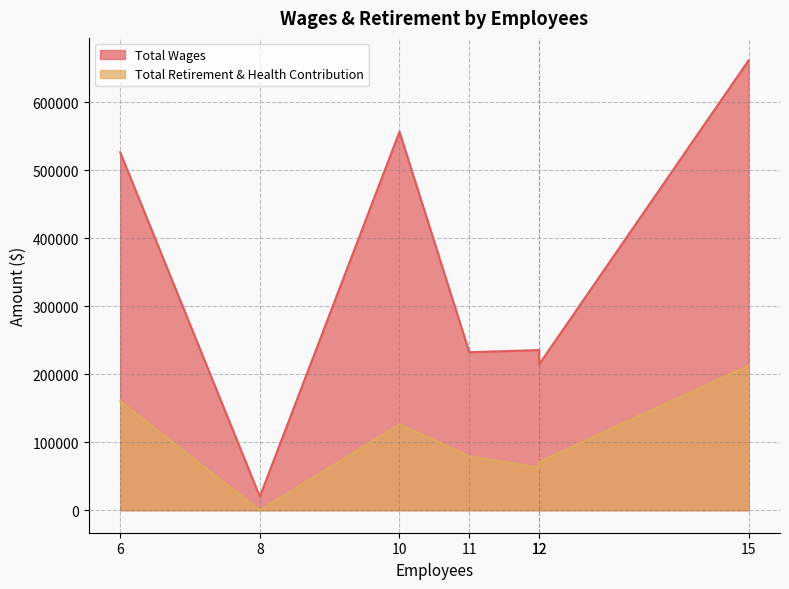

Is it true that Total Retirement & Health Contribution equals 20337 at 11?

False